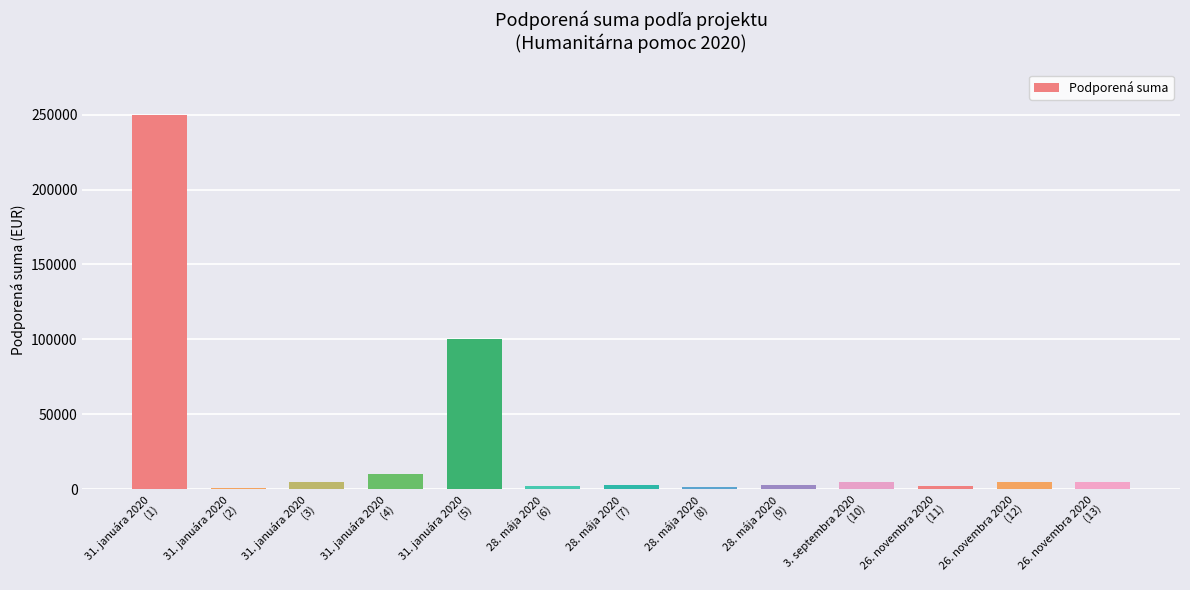

Count the number of categories in the chart.

13